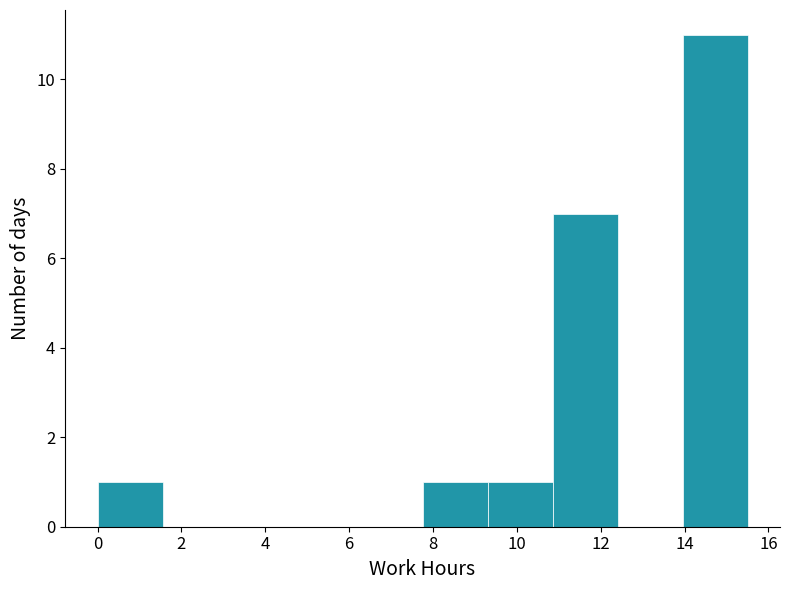

Reading left to right, list every bar in this chart as the range it spans on the x-axis followed by its height. Neither the bar edges nor the heights are printed on the chart, so give them approximately, as read against the axes.

0.00 to 1.55: 1
1.55 to 3.10: 0
3.10 to 4.65: 0
4.65 to 6.20: 0
6.20 to 7.75: 0
7.75 to 9.30: 1
9.30 to 10.85: 1
10.85 to 12.40: 7
12.40 to 13.95: 0
13.95 to 15.50: 11